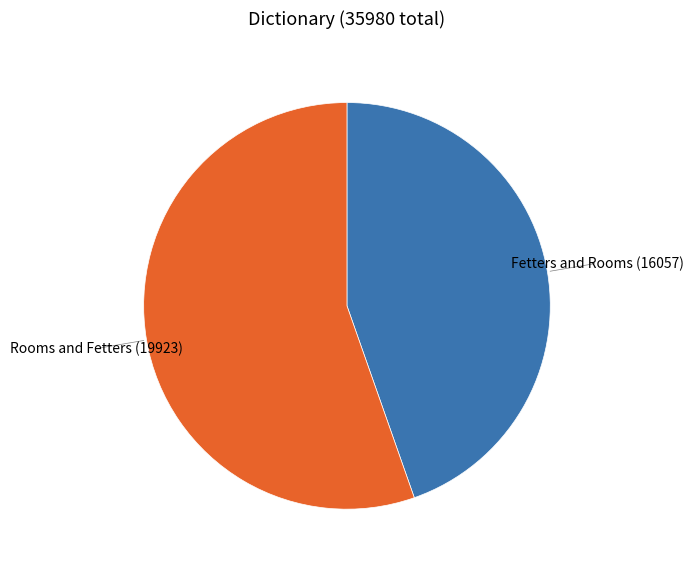

Combined, do Rooms and Fetters and Fetters and Rooms account for over 50%?

Yes